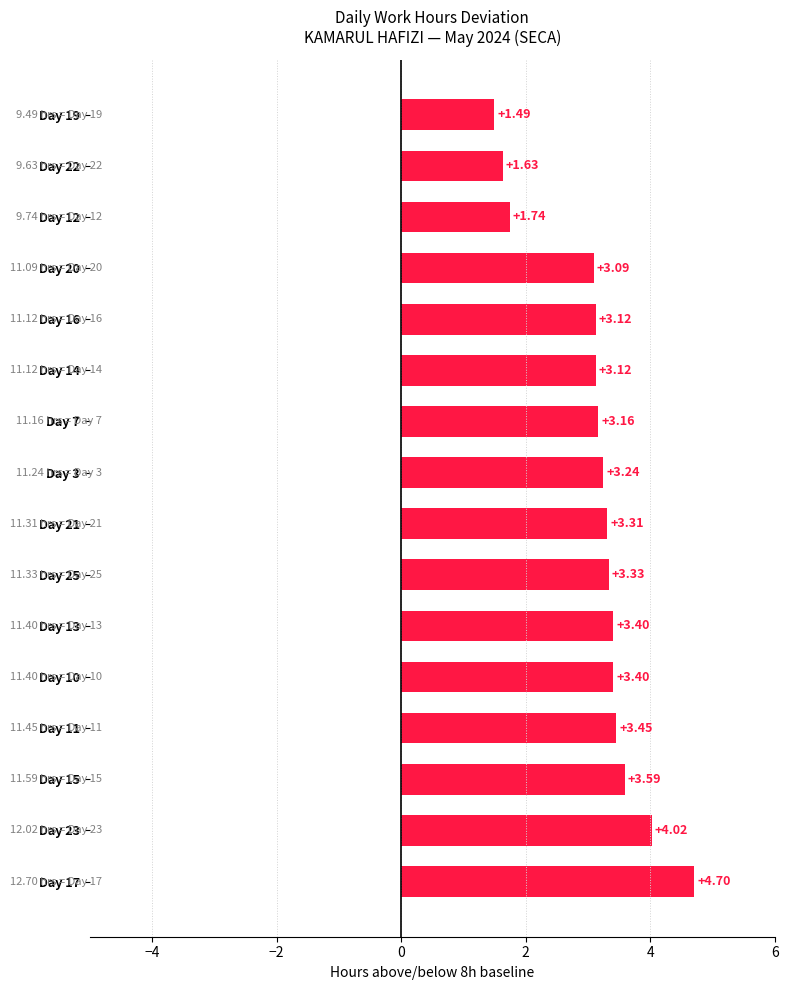

How many bars are there in total?

16